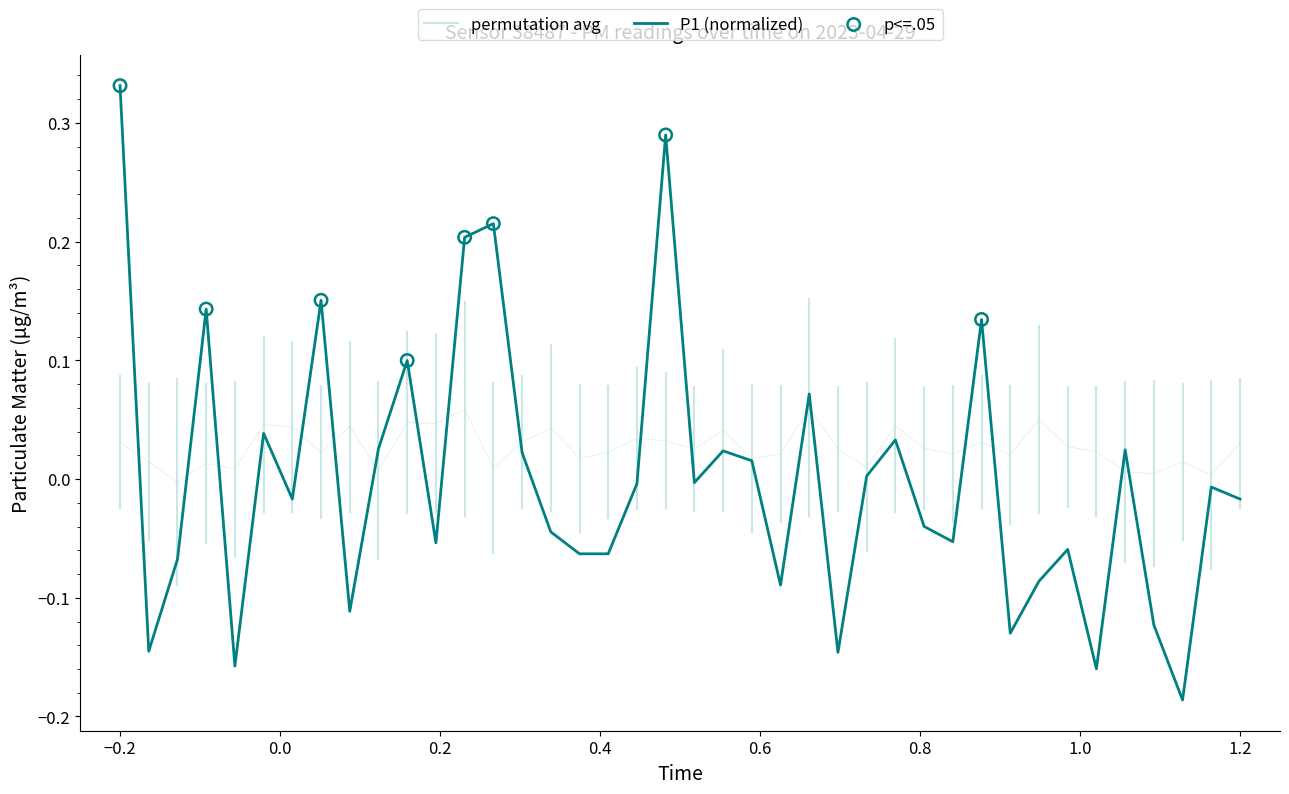

Which series reaches the minimum Y coordinate?

P1